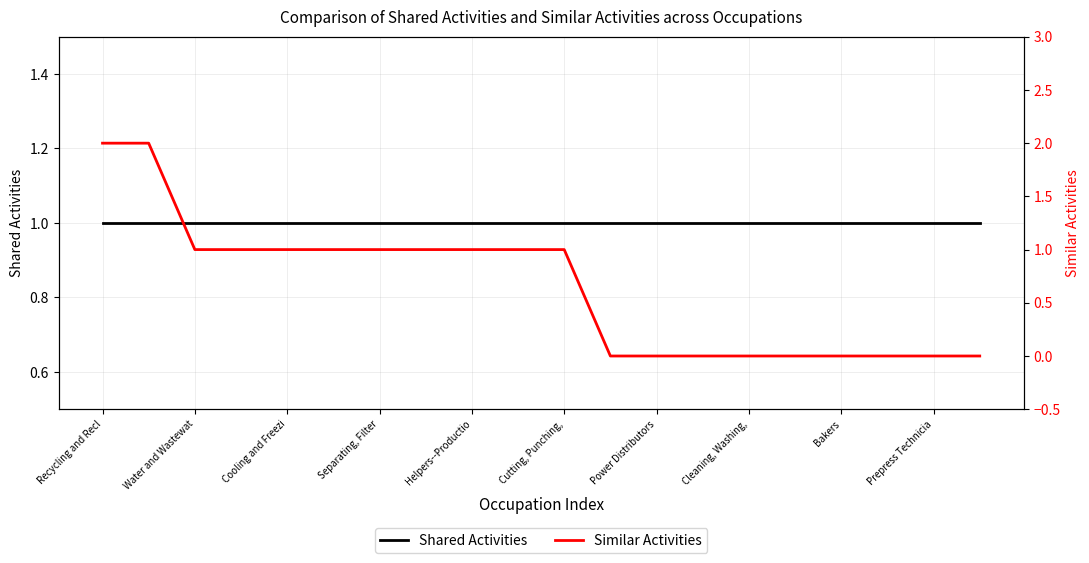

What are all the series names shown in the legend?

Shared Activities, Similar Activities